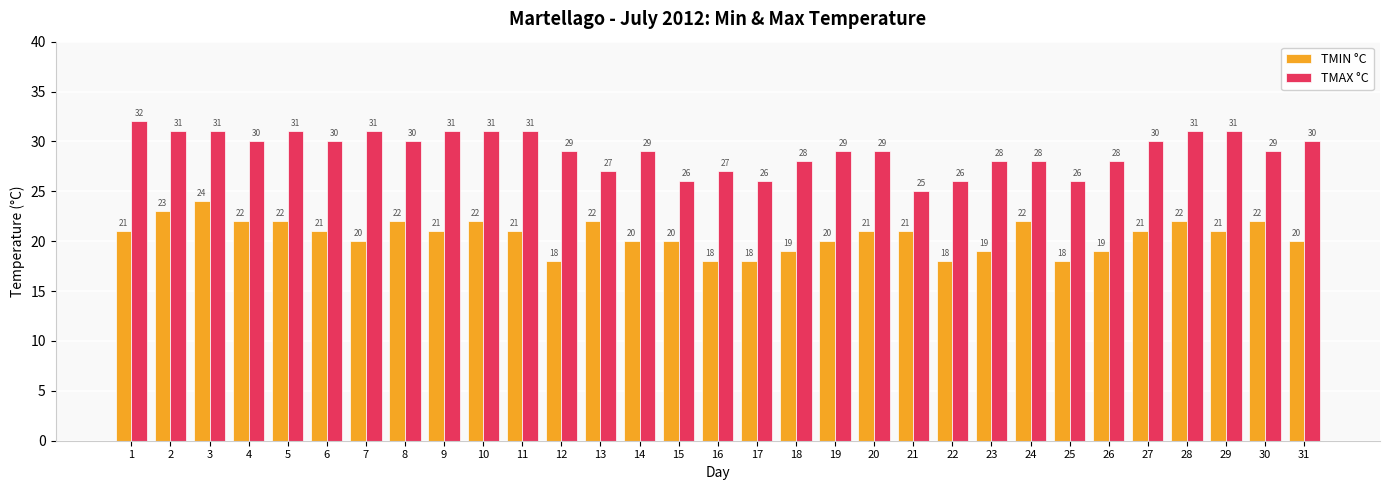

Which series has the widest spread of values?

TMAX °C